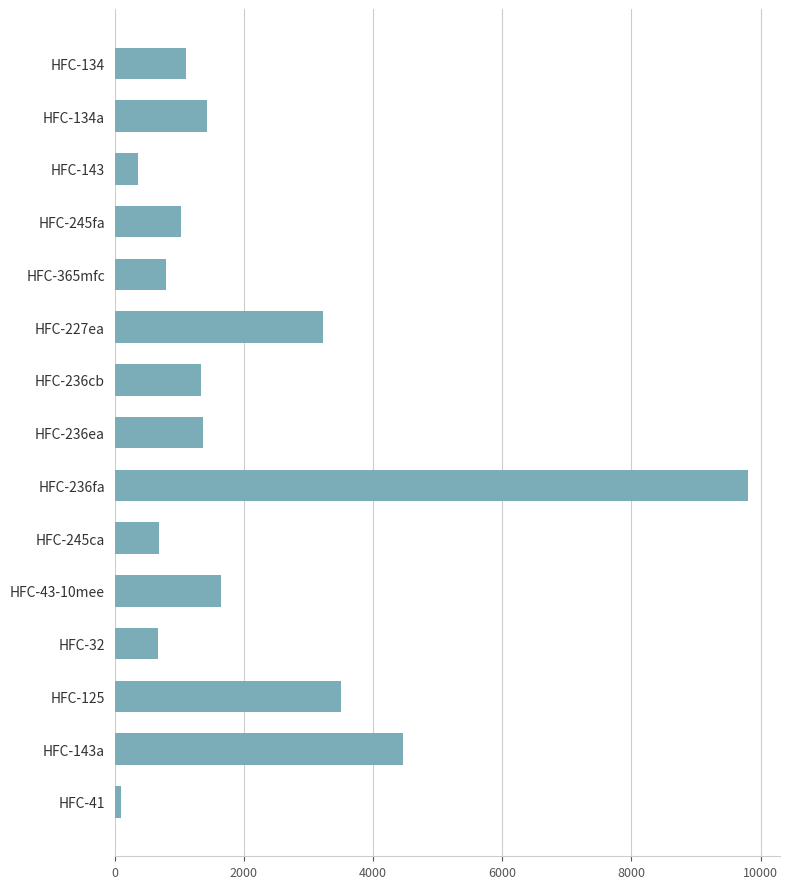

What is the change in value from HFC-236fa to HFC-245ca?

-9117